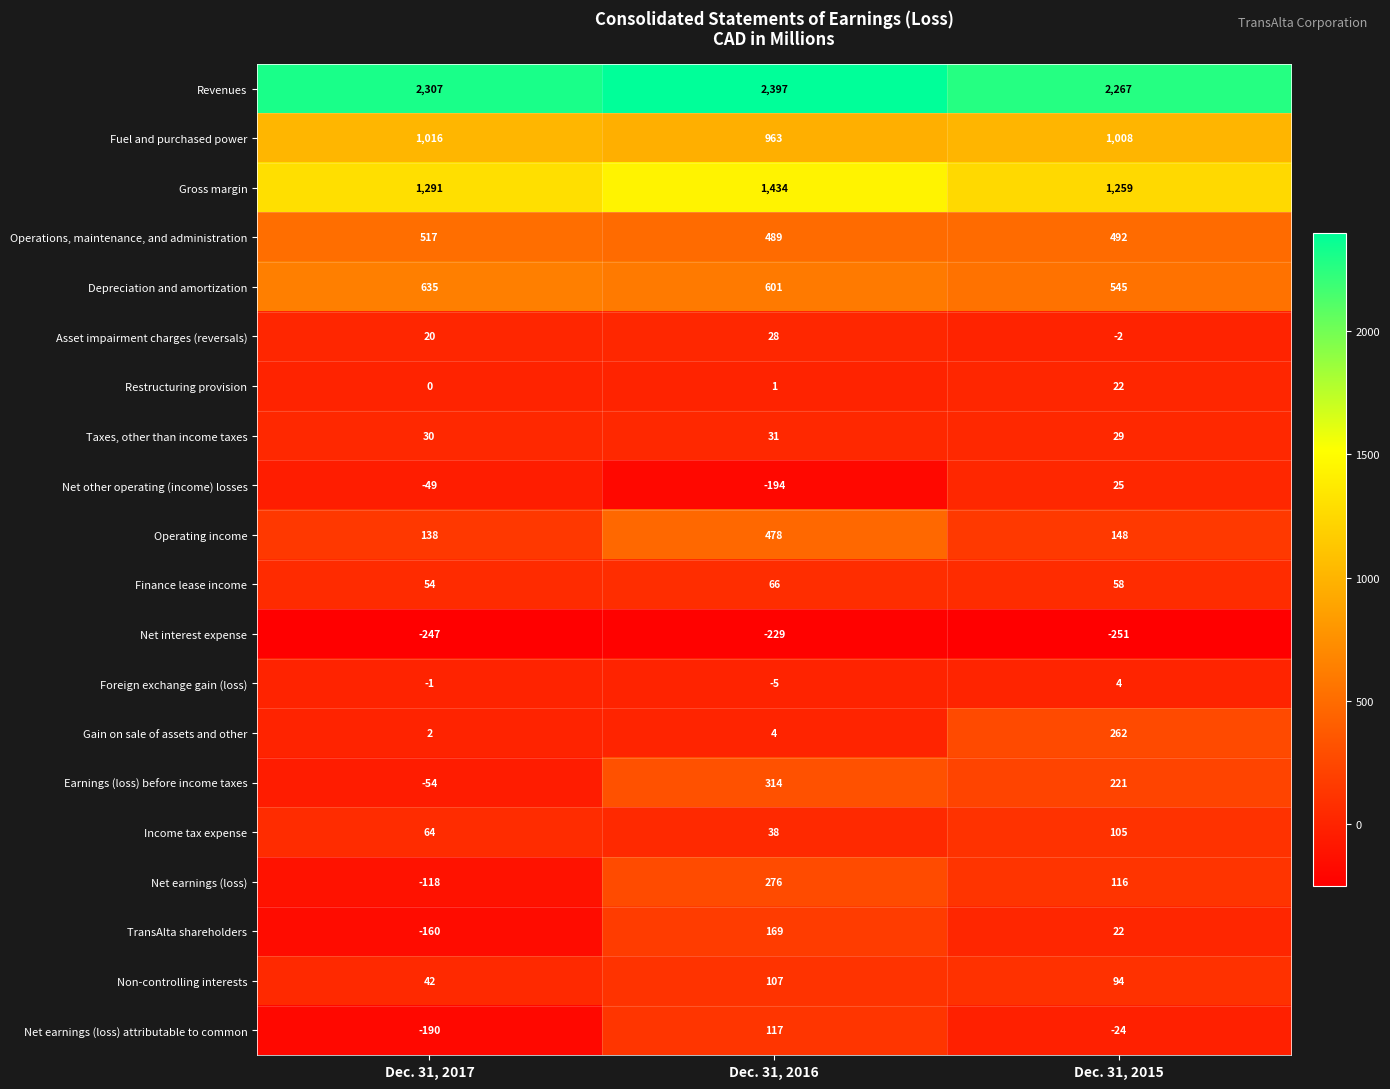

Count the number of categories in the chart.

3